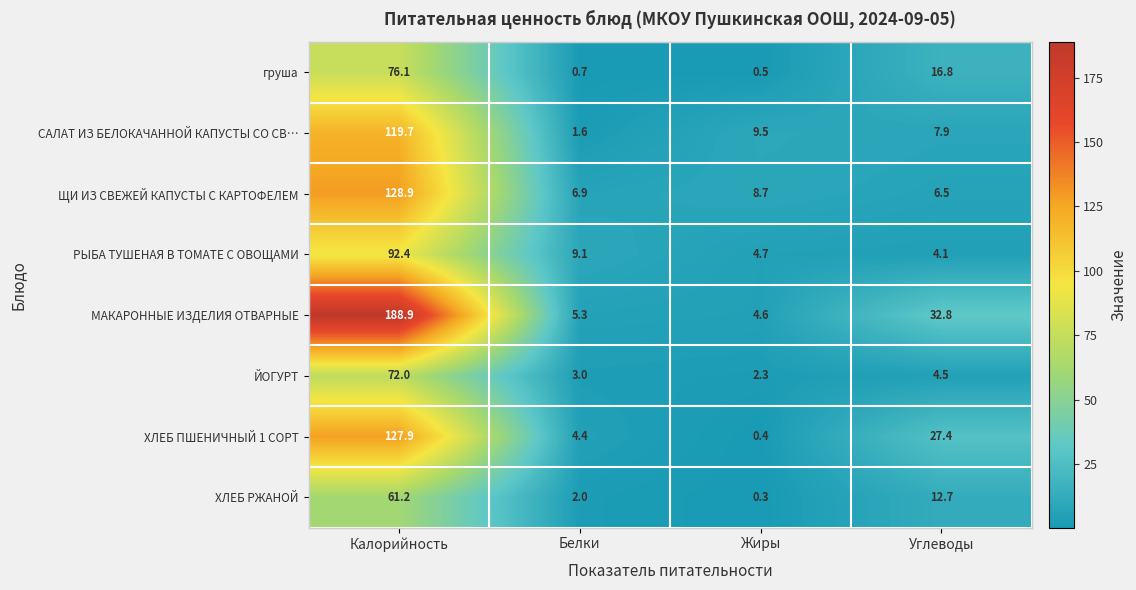

What is the sum of the МАКАРОННЫЕ ИЗДЕЛИЯ ОТВАРНЫЕ values at Углеводы and Жиры?

37.4